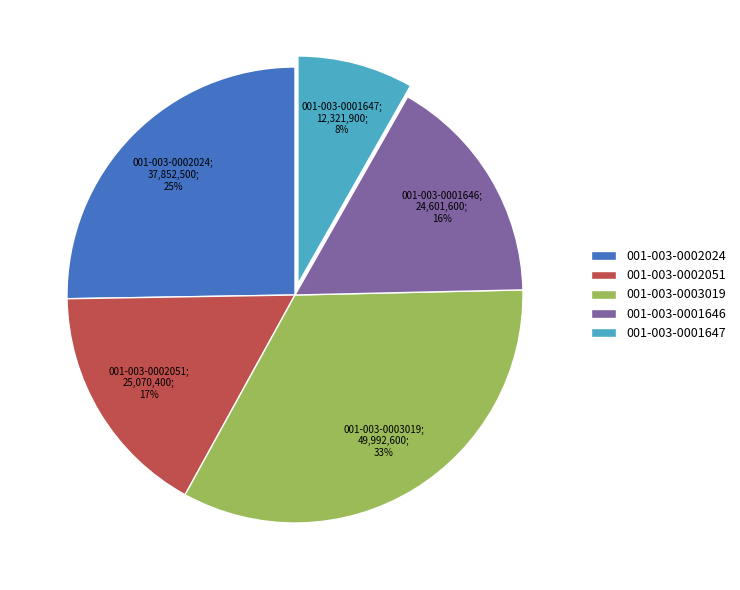

To the nearest percent, what percentage of the pie is 001-003-0001646?

16%